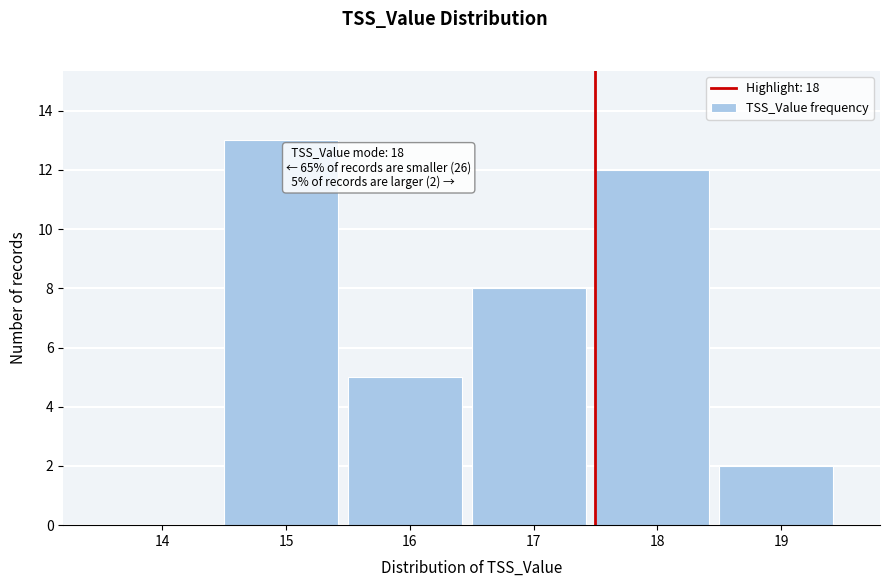

Reading right to left, what are all the values shown in this chart?

19=2	18=12	17=8	16=5	15=13	14=0